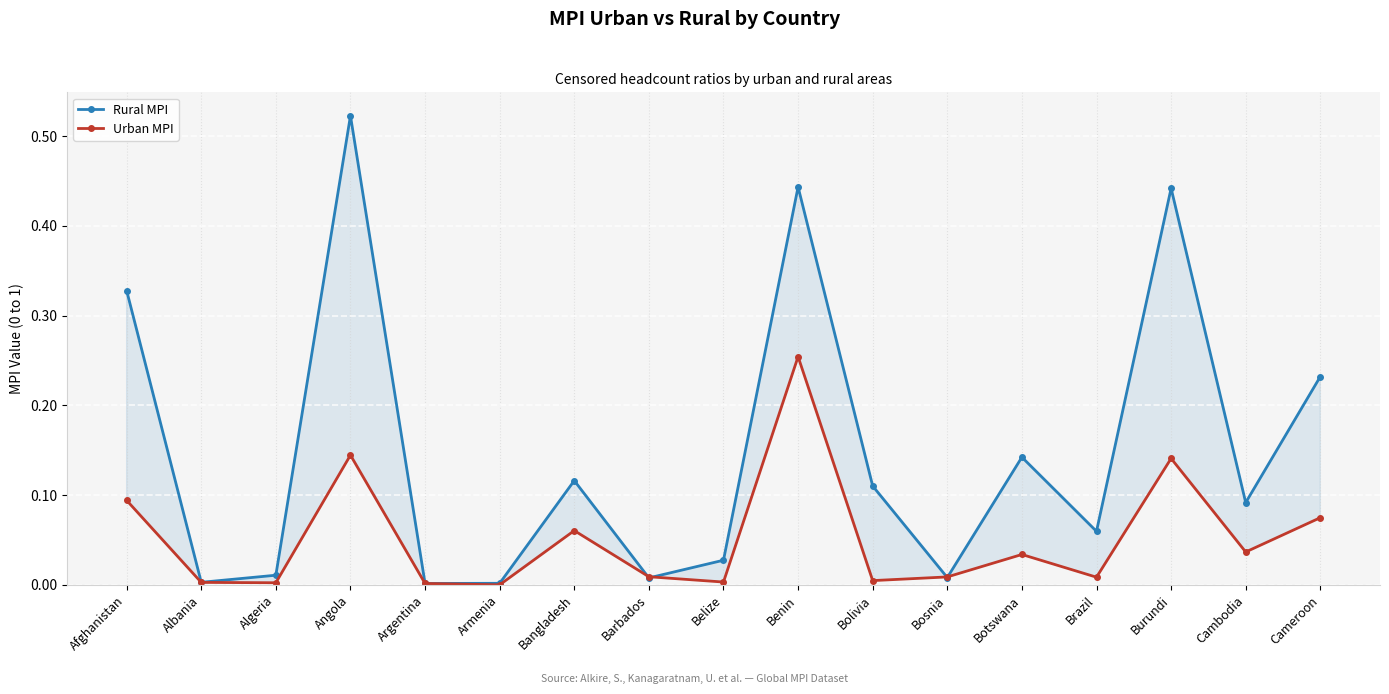

Reading left to right, extract all data points from this chart.

Rural MPI: 0.3	0.0	0.0	0.5	0.0	0.0	0.1	0.0	0.0	0.4	0.1	0.0	0.1	0.1	0.4	0.1	0.2
Urban MPI: 0.1	0.0	0.0	0.1	0.0	0.0	0.1	0.0	0.0	0.3	0.0	0.0	0.0	0.0	0.1	0.0	0.1